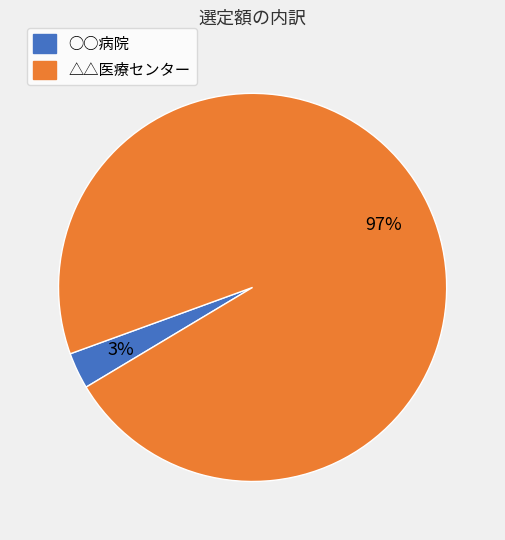

To the nearest percent, what is the combined percentage of △△医療センター and ○○病院?

100%